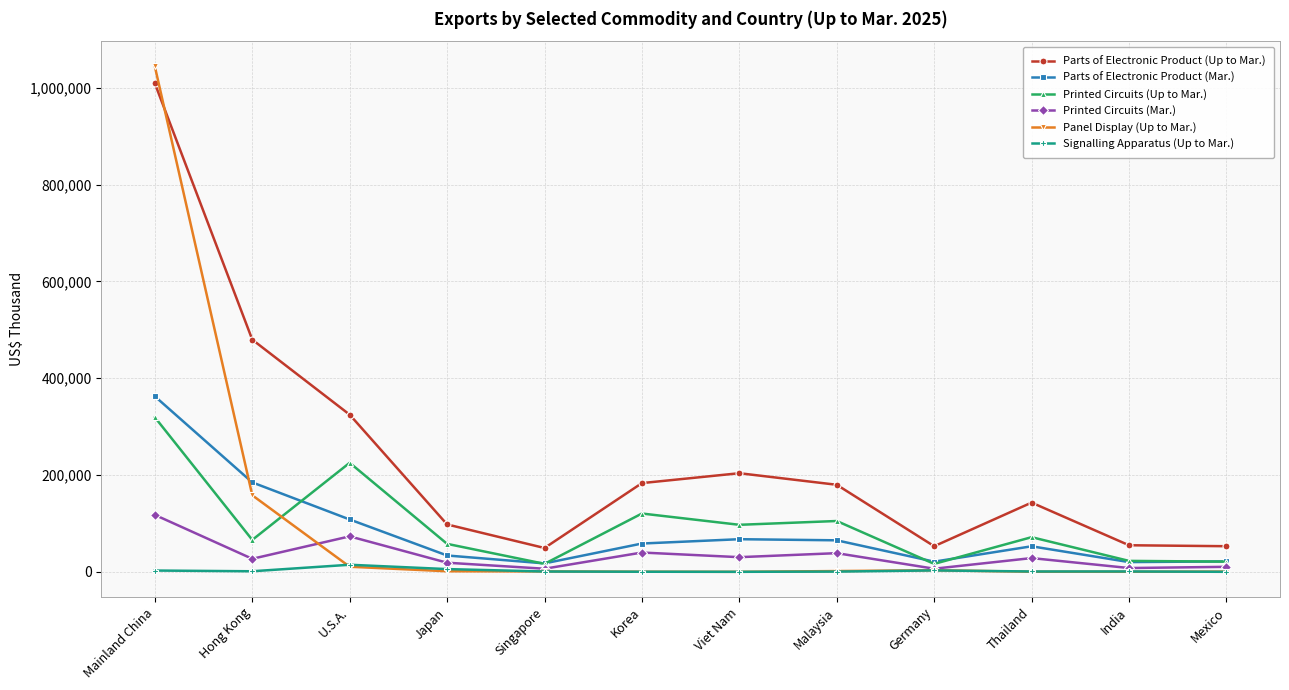

The value of Parts of Electronic Product (Up to Mar.) at Japan is 39014. True or false?

False